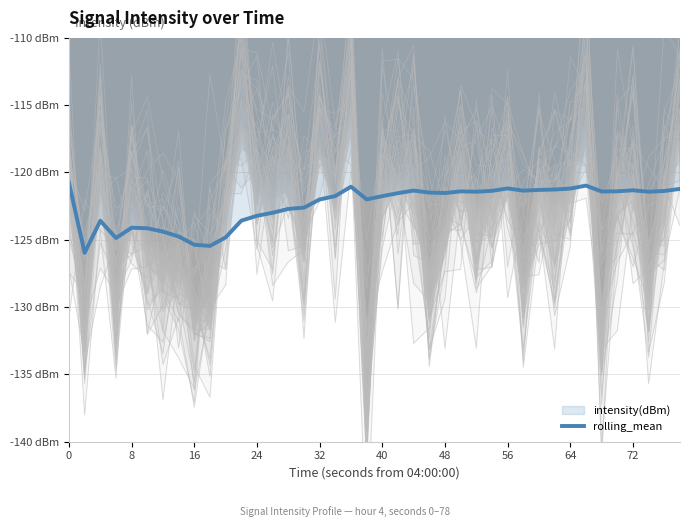

What is the sum of the values at 24 and 64?

-244.4